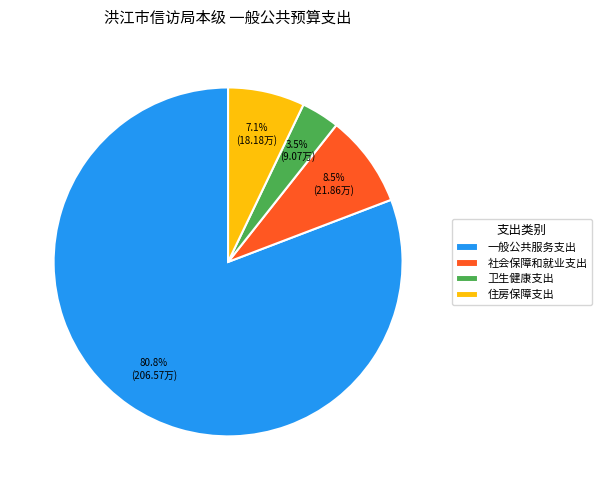

Which slice is the smallest?

卫生健康支出